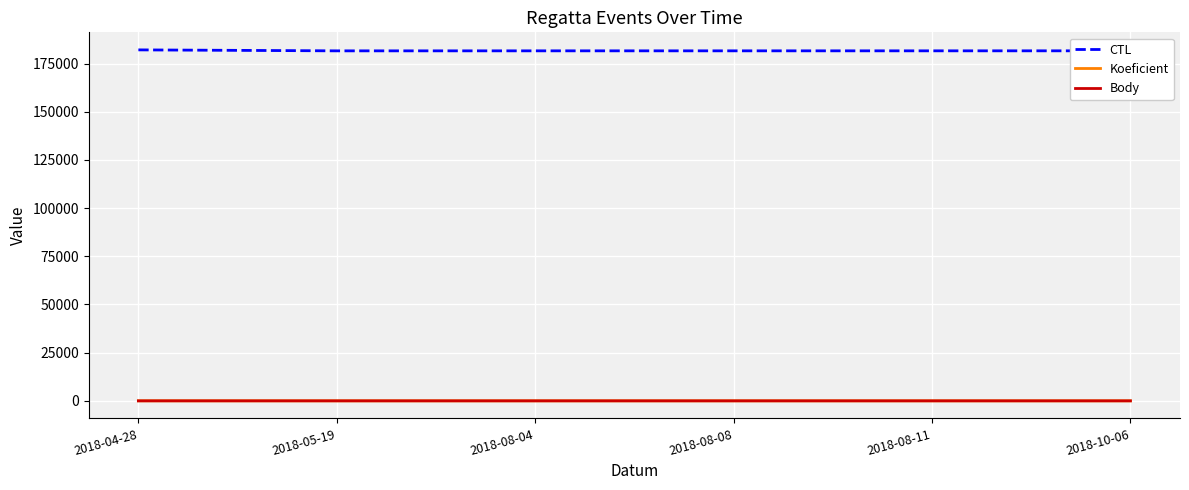

Is the value of Koeficient at 2018-05-19 greater than the value of CTL at 2018-08-11?

No